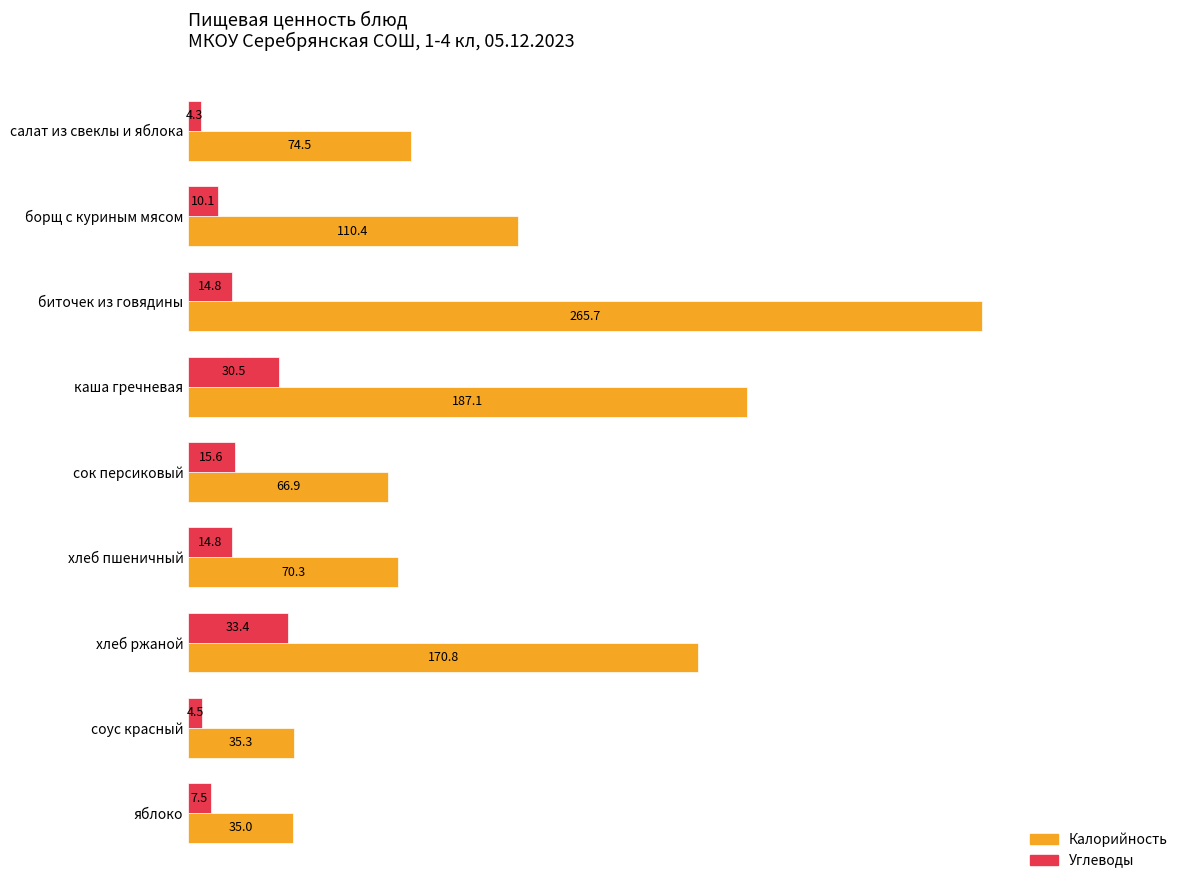

List the labels in order of Калорийность value, smallest first.

яблоко, соус красный, сок персиковый, хлеб пшеничный, салат из свеклы и яблока, борщ с куриным мясом, хлеб ржаной, каша гречневая, биточек из говядины